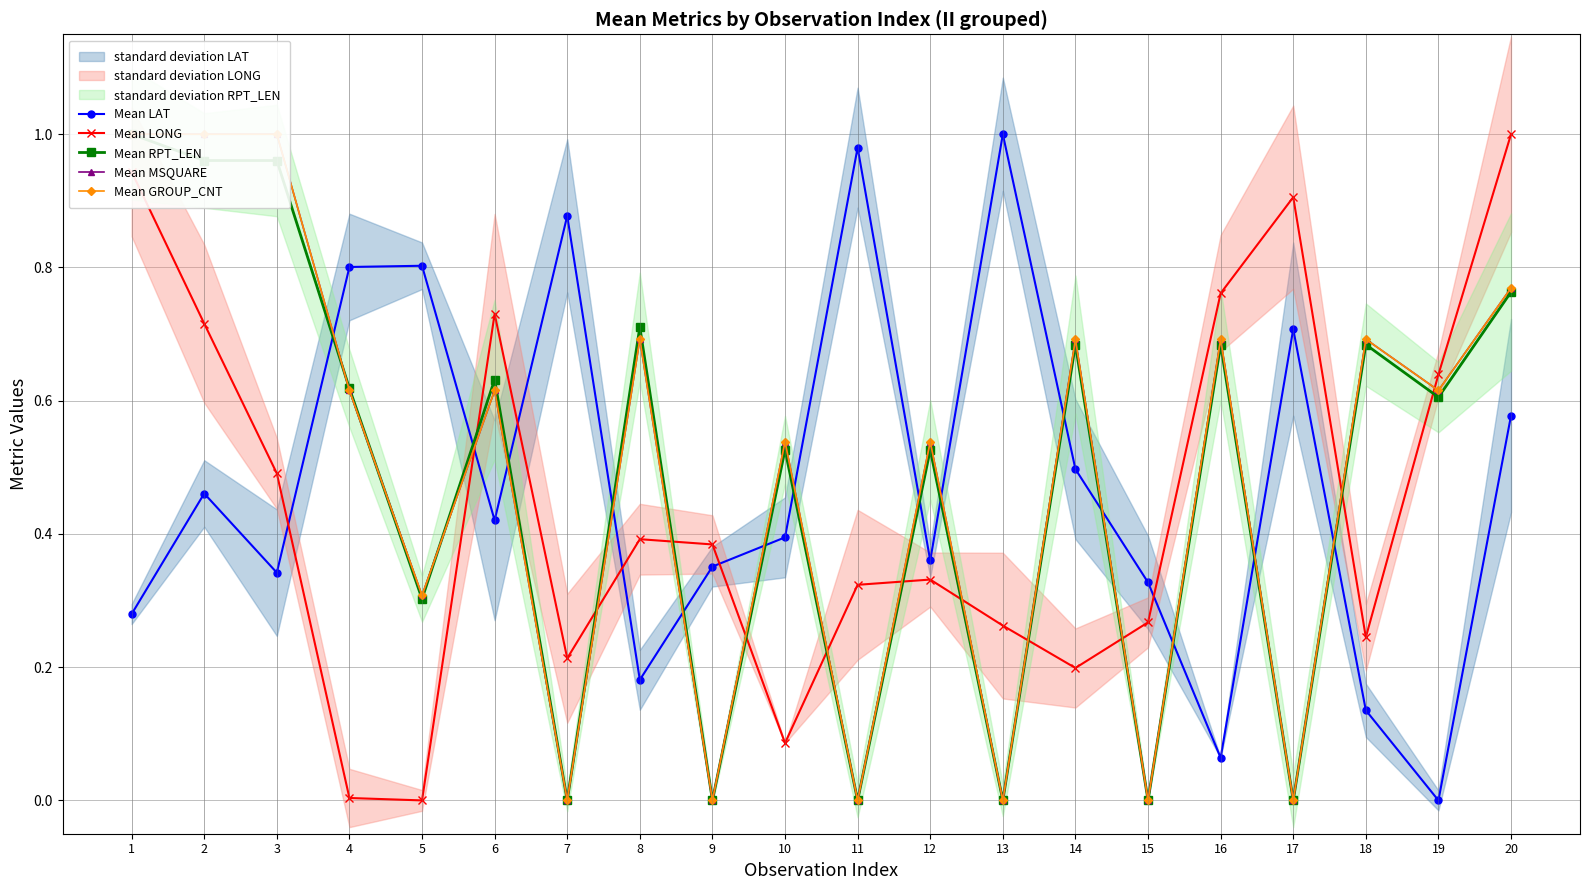

What is the value of the Mean LAT point at the 3rd from the left?

0.3